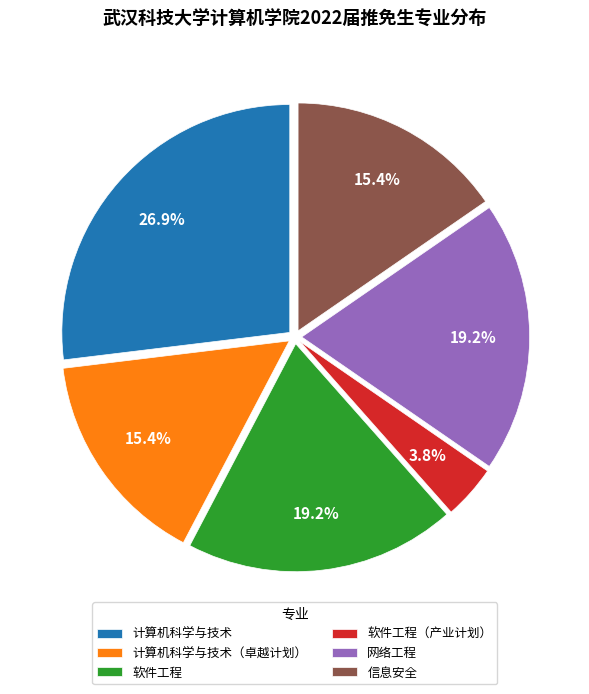

What percentage is NOT represented by 网络工程?

80.8%